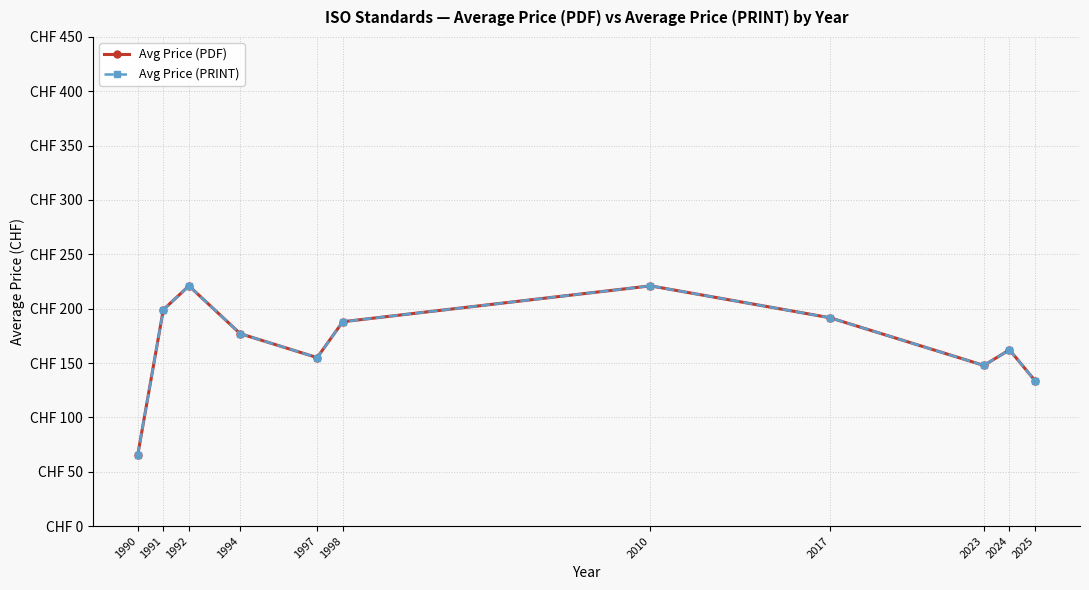

In Avg Price (PDF), how many points are lower than both neighbors (excluding endpoints)?

2